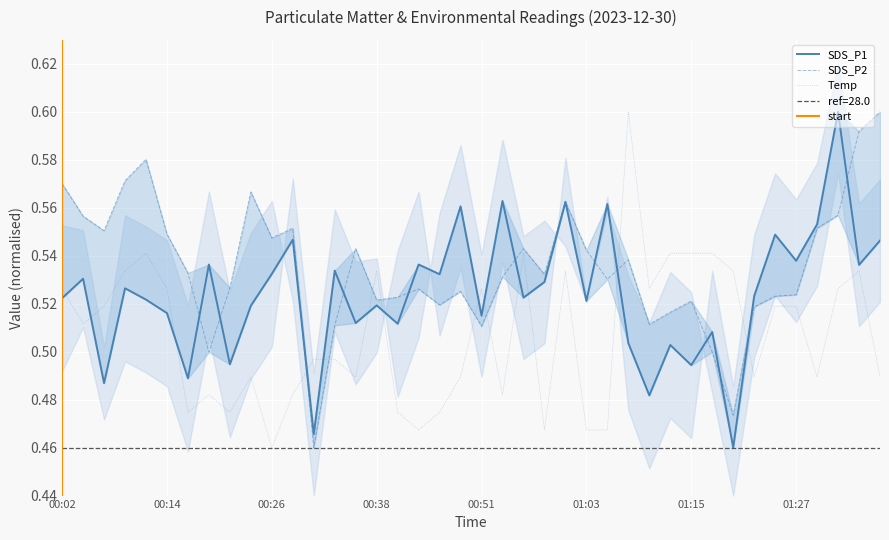

What position from the left is 00:51?

21